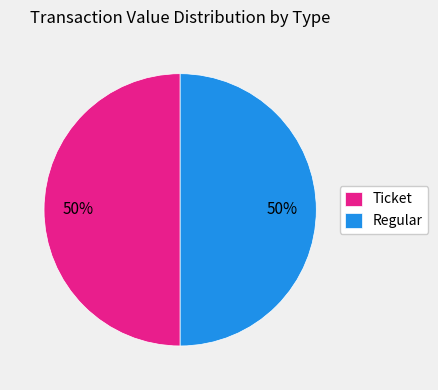

Do Regular and Ticket together represent more than half of the pie?

Yes